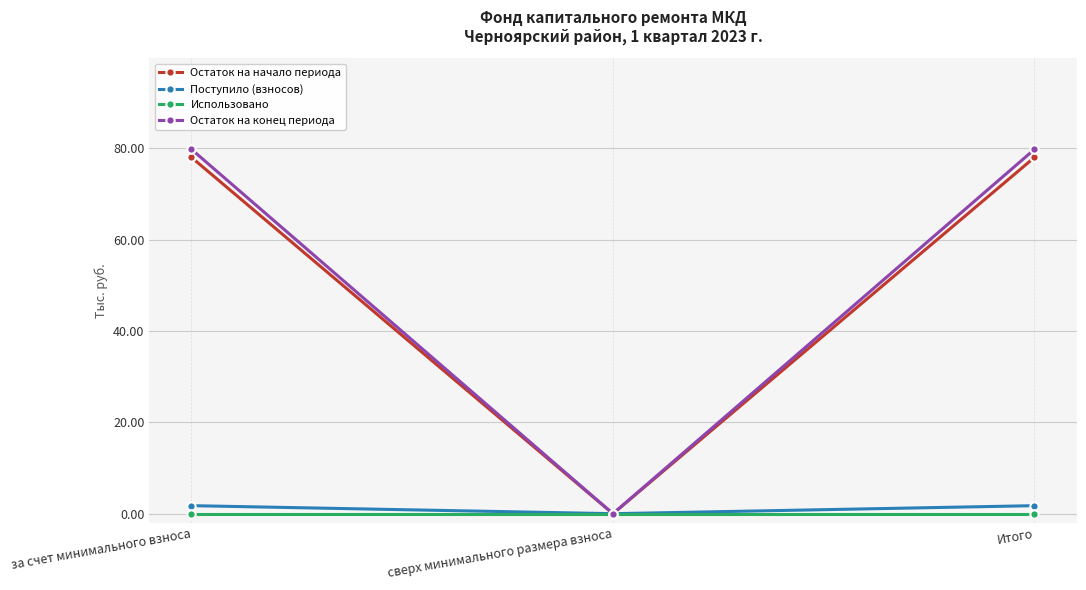

What are all the series names shown in the legend?

Остаток на начало периода, Поступило (взносов), Использовано, Остаток на конец периода